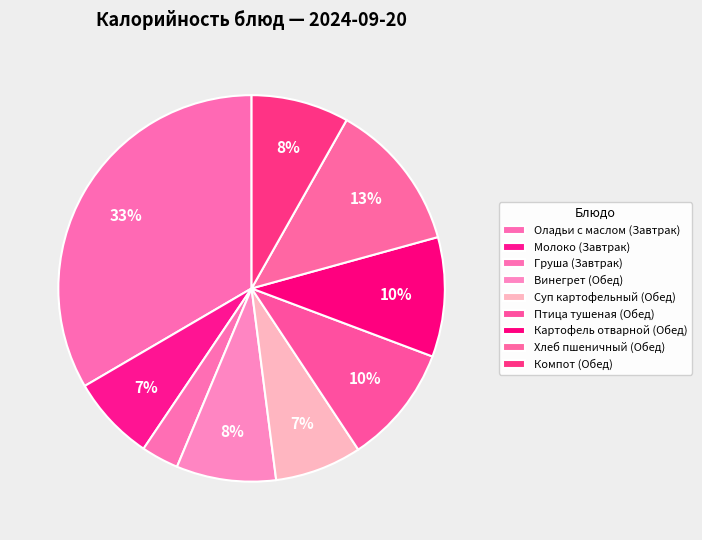

How many segments does this pie chart have?

9